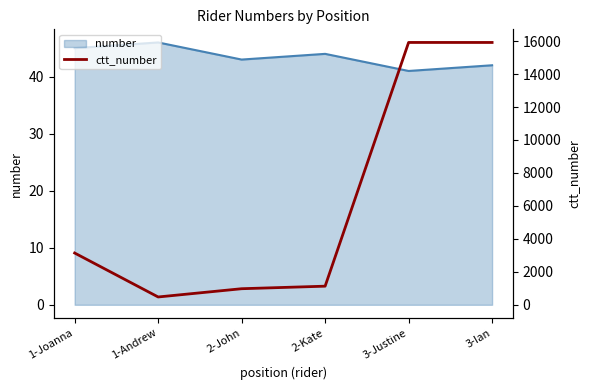

What is the sum of all values?

37556